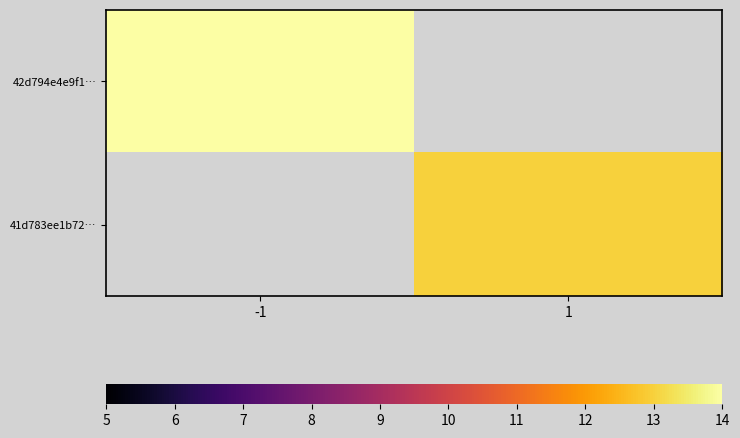

The value of 41d783ee1b72… at 1 is 19.2. True or false?

False